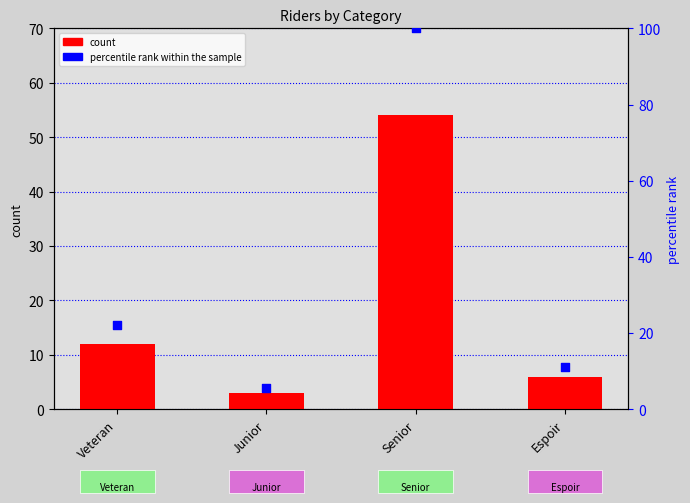

Which series has the largest total across all categories?

percentile rank within the sample